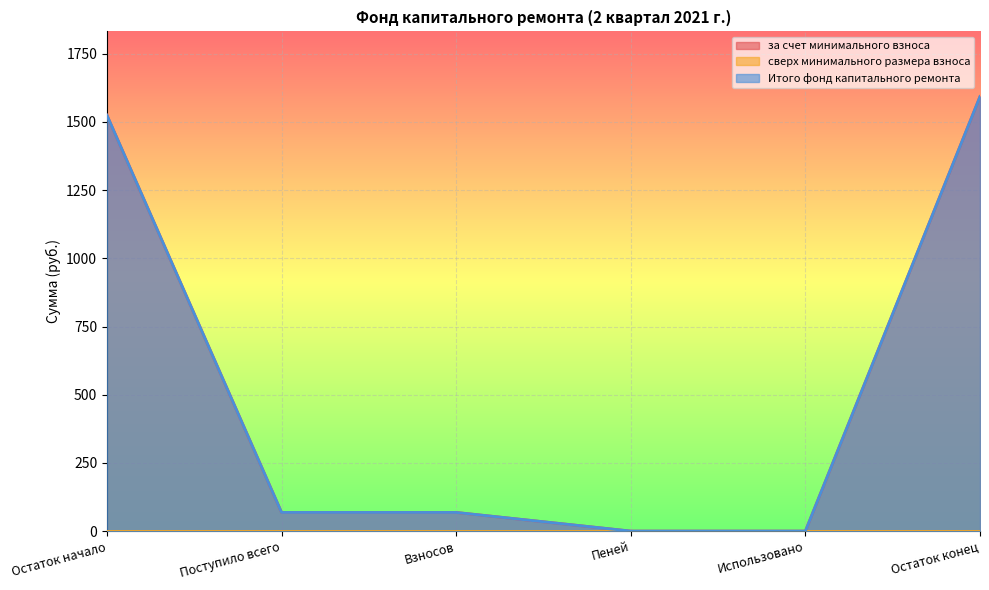

List the labels in order of за счет минимального взноса value, smallest first.

Пеней, Использовано, Поступило всего, Взносов, Остаток начало, Остаток конец